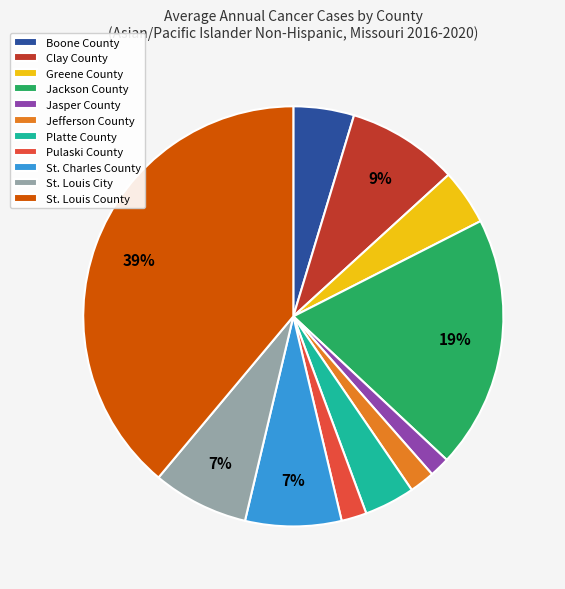

To the nearest percent, what is the combined percentage of Boone County and St. Louis County?

44%